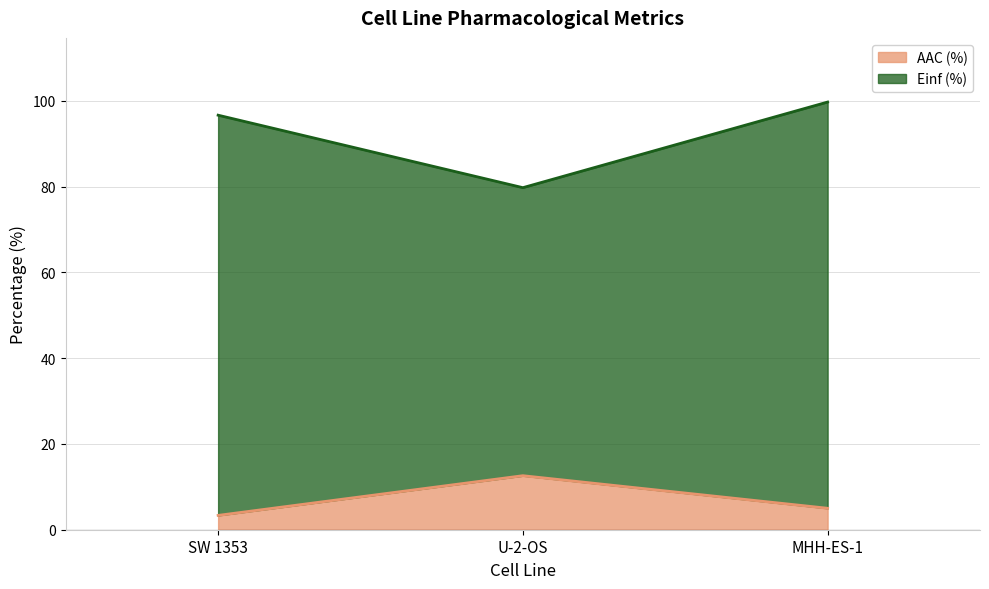

At SW 1353, list the series in order from largest to smallest.

Einf (%), AAC (%)